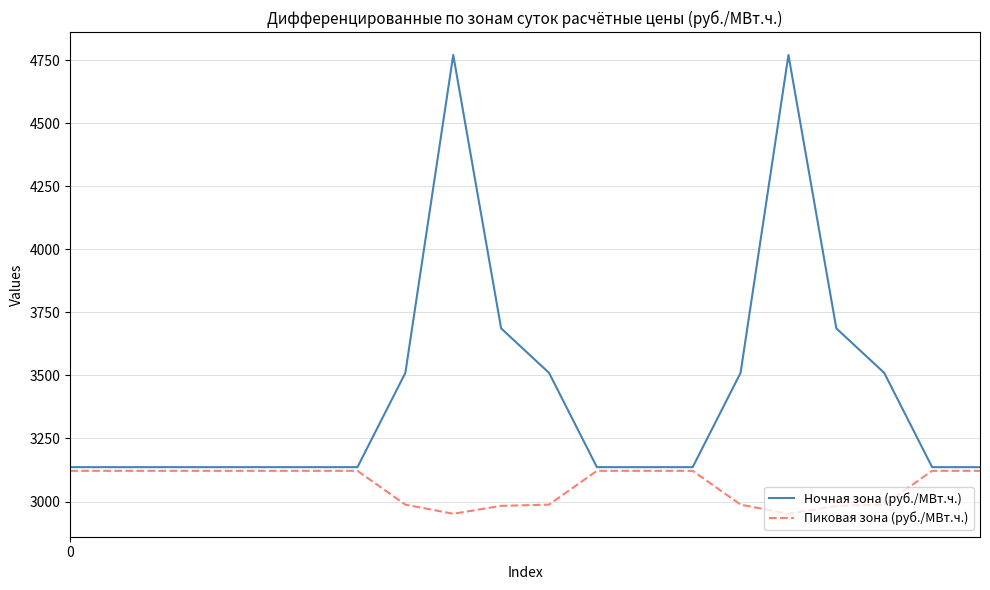

Which series has the largest total across all categories?

Ночная зона (руб./МВт.ч.)